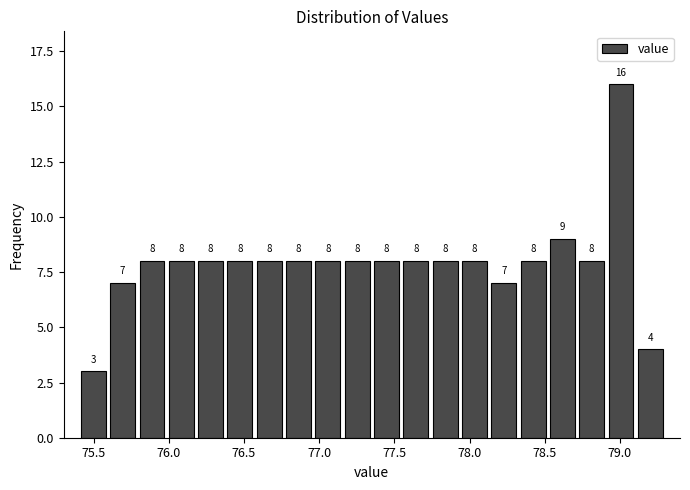

Around what value on the x-axis is the tallest bar? Give the approximate position of its centre, as read against the axis.

79.00